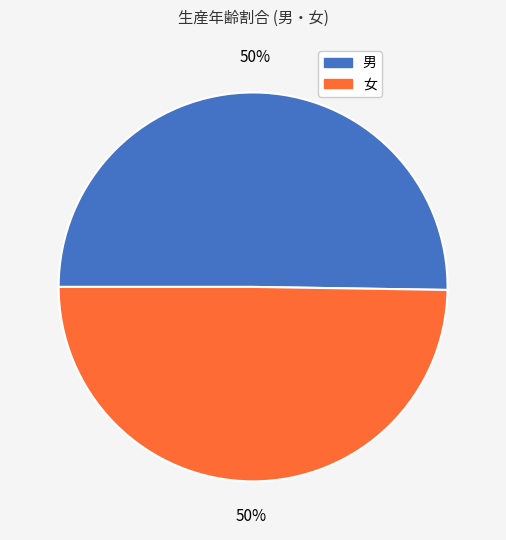

To the nearest percent, what is the average slice percentage?

50%